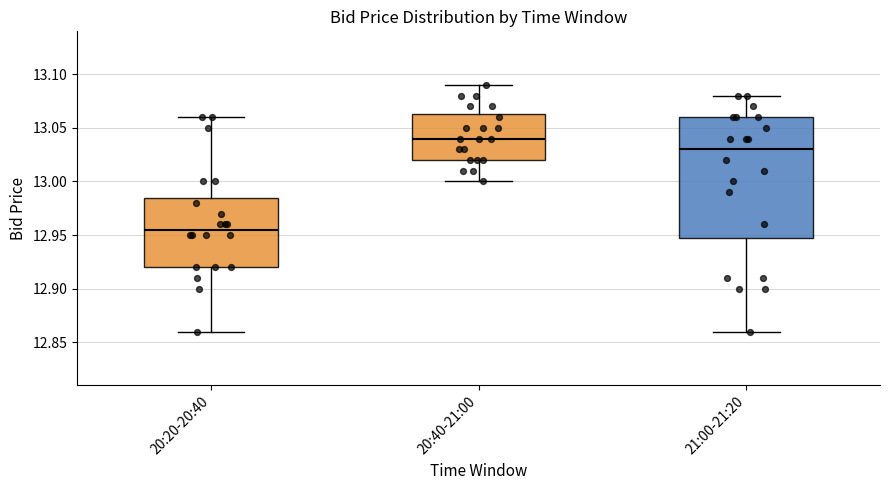

Reading left to right, read every box against the y-axis: the position of its median line, the range the box covers, and the ends of its whiskers. The values are not printed on the chart, so give them approximately, as read against the axis.

20:20-20:40: median 12.955, box 12.920 to 12.985, whiskers 12.860 to 13.060
20:40-21:00: median 13.040, box 13.020 to 13.065, whiskers 13.000 to 13.090
21:00-21:20: median 13.030, box 12.950 to 13.060, whiskers 12.860 to 13.080